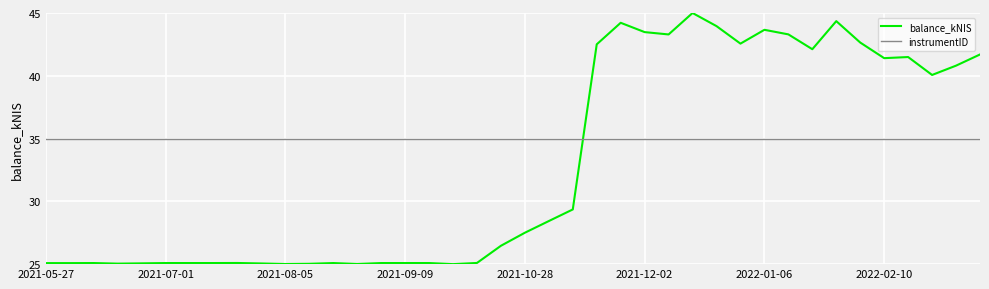

Which series has the largest total across all categories?

instrumentID